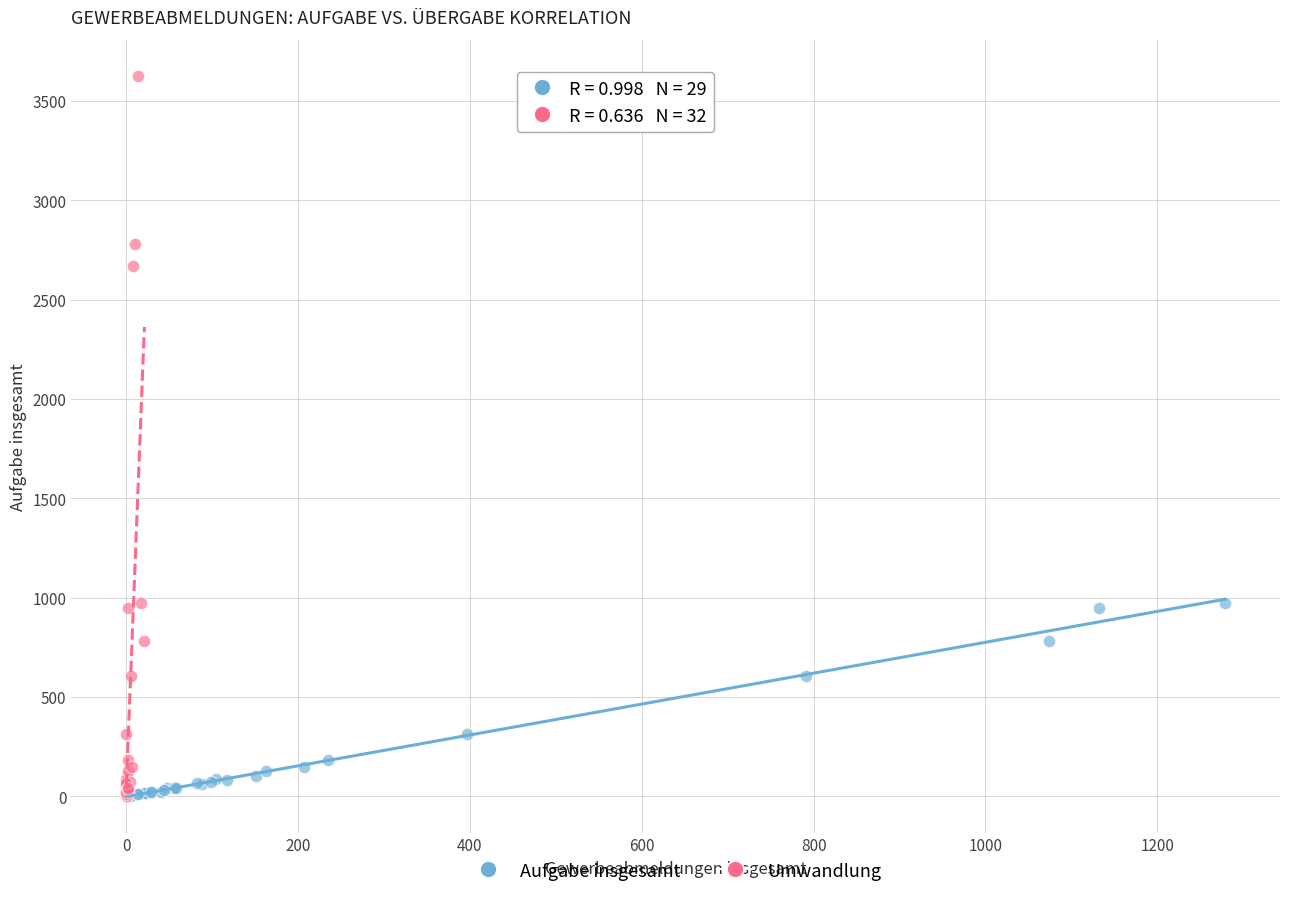

Which series contains the highest Y value?

Umwandlung